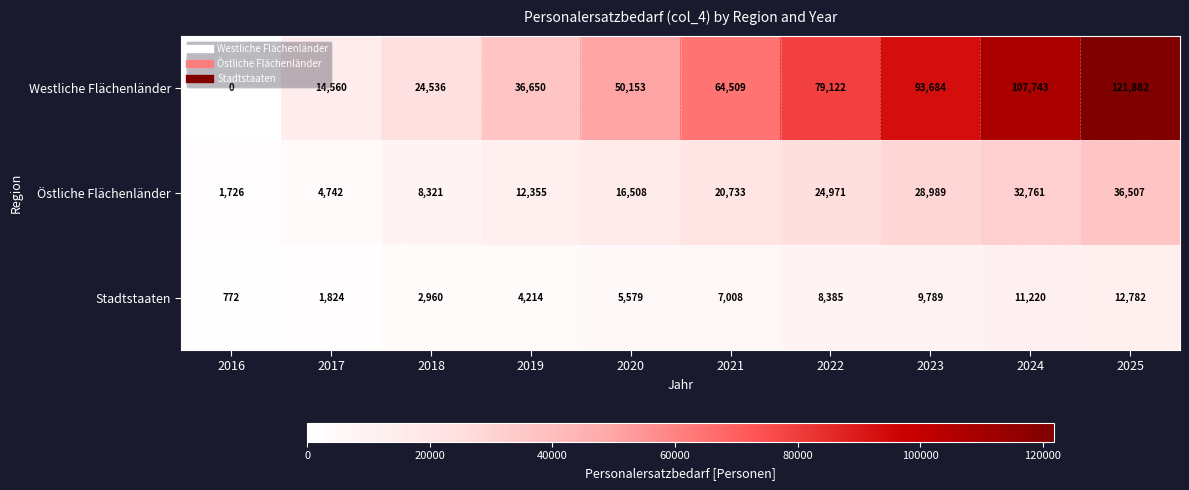

What is the approximate value of Stadtstaaten at 2023, to the nearest 10?

9790